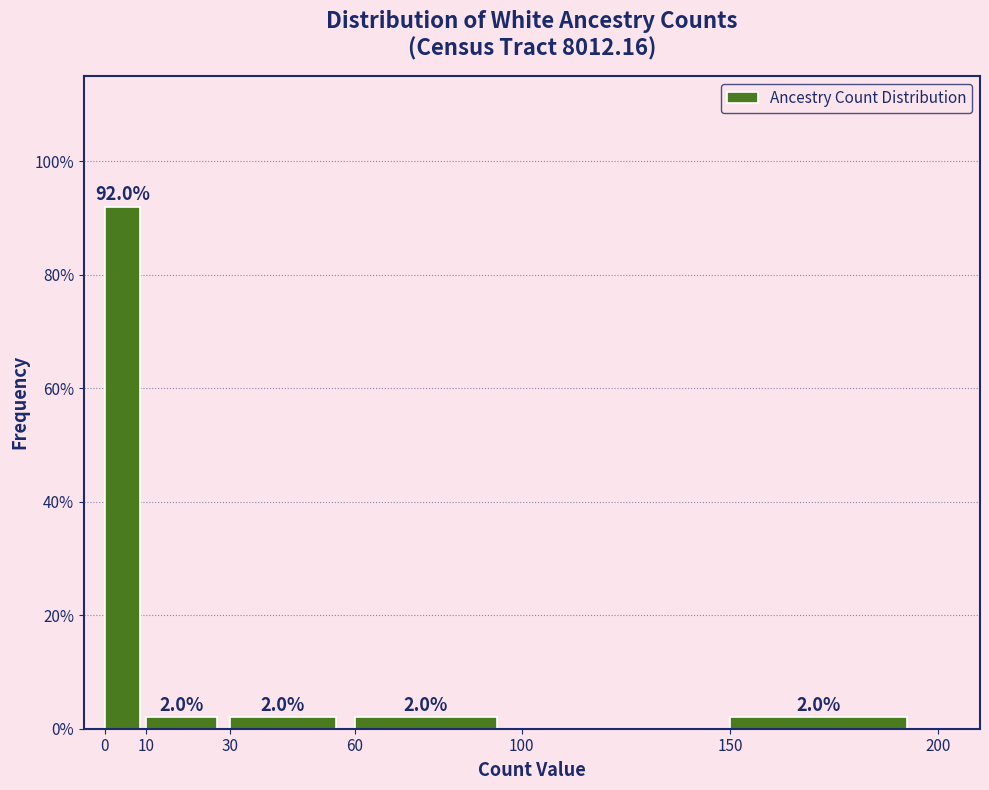

Over which range of the x-axis is the bar tallest?

0 to 10